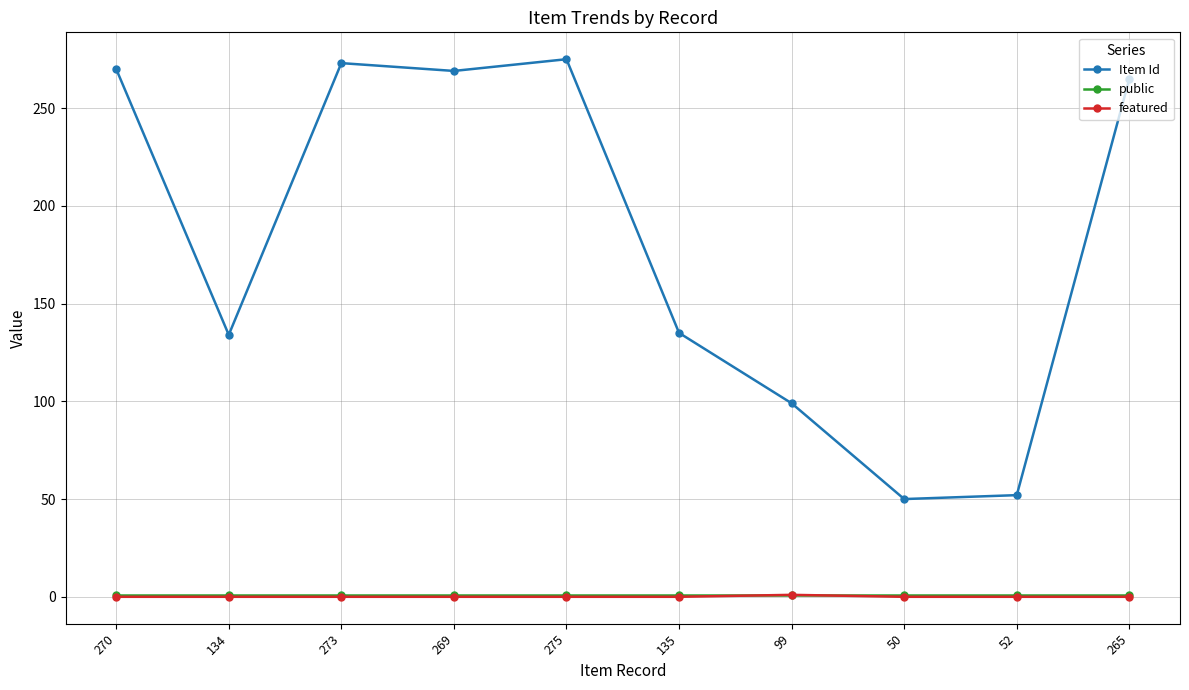

Which series has the widest spread of values?

Item Id